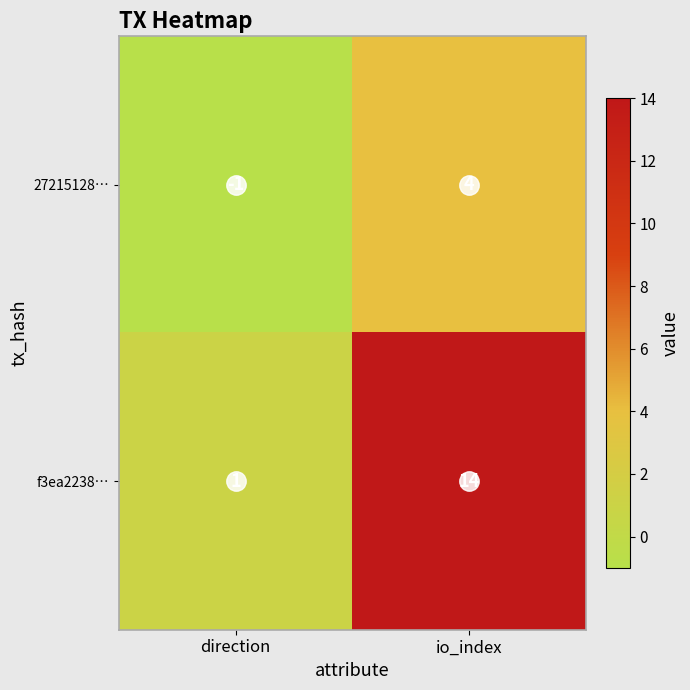

What is the spread (max minus min) of values at io_index?

10